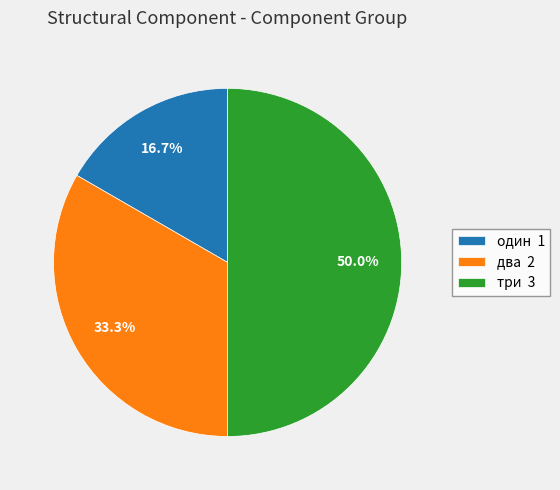

The три slice represents 50% of the pie. True or false?

True